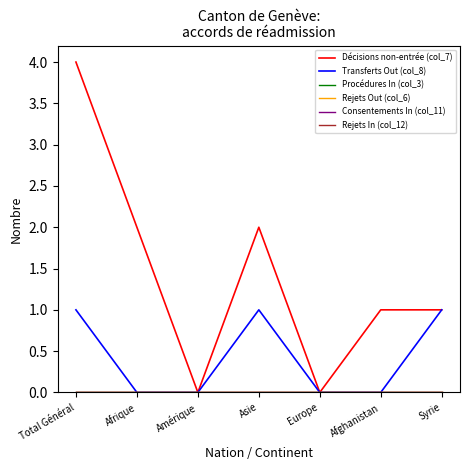

Does the chart display data point markers on the line(s)?

No